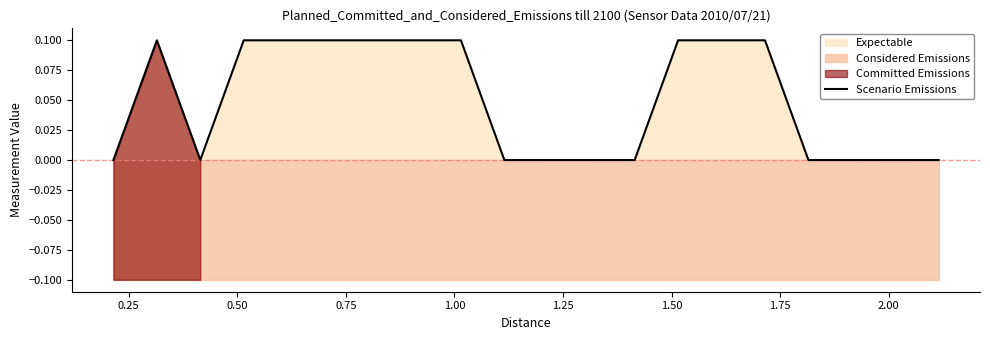

How many values are above zero?

10